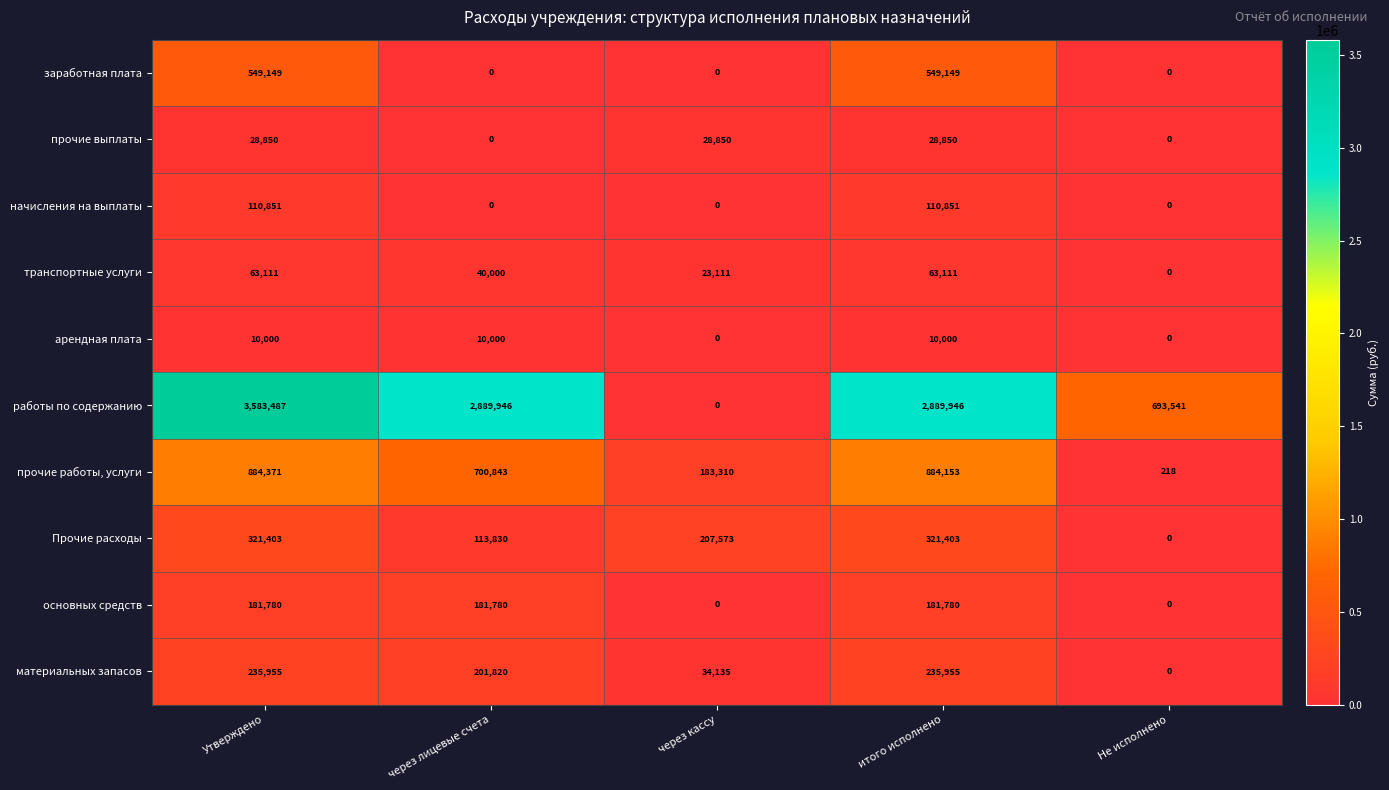

True or false: начисления на выплаты has a value of 0 at Не исполнено.

True